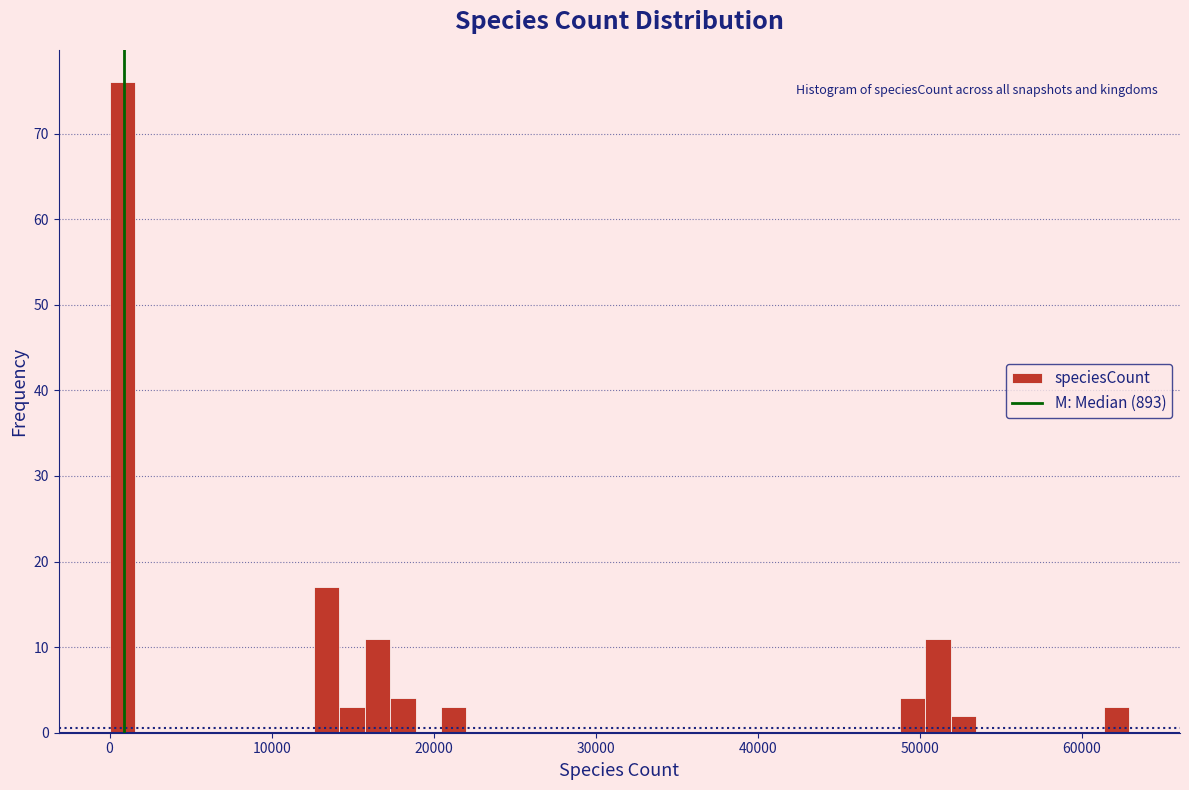

Around what value on the x-axis is the tallest bar? Give the approximate position of its centre, as read against the axis.

1000